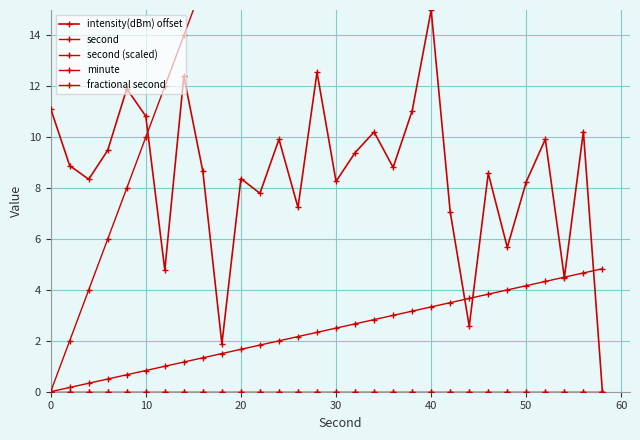

Does the chart display data point markers on the line(s)?

Yes